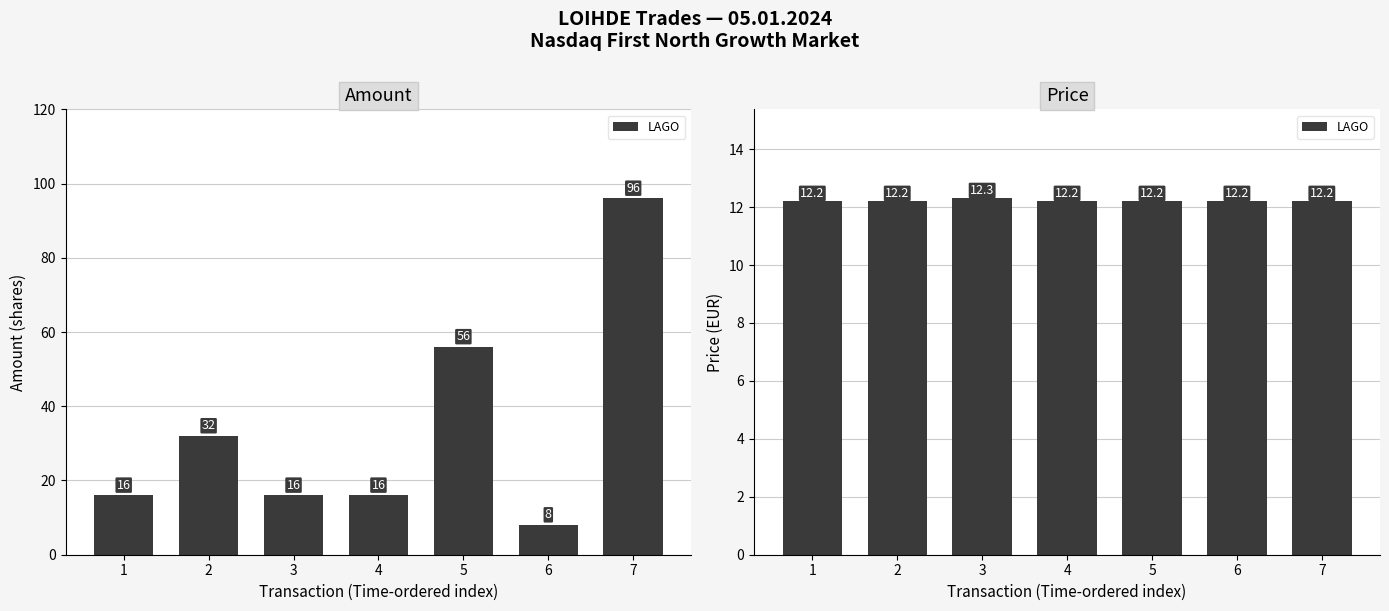

Does the chart contain any negative values?

No